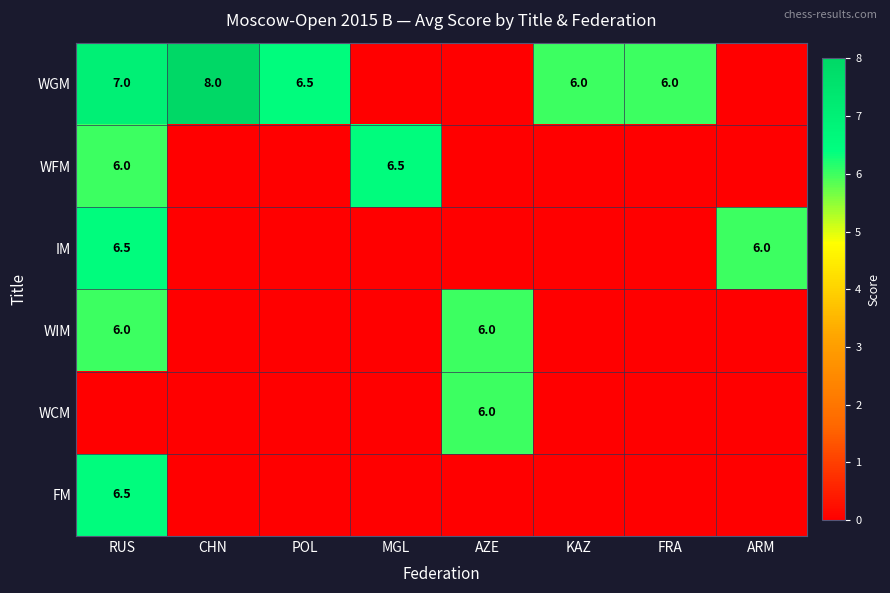

What is the total value across all series at KAZ?

6.0